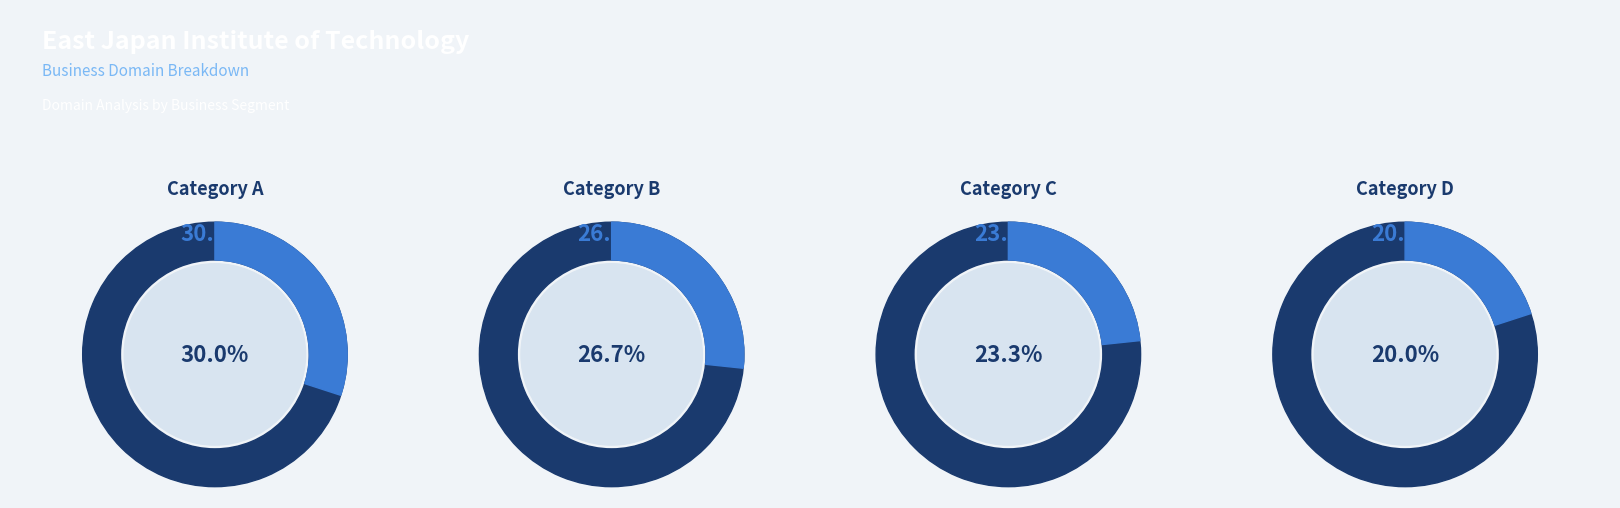

Is there a majority slice in this chart?

No